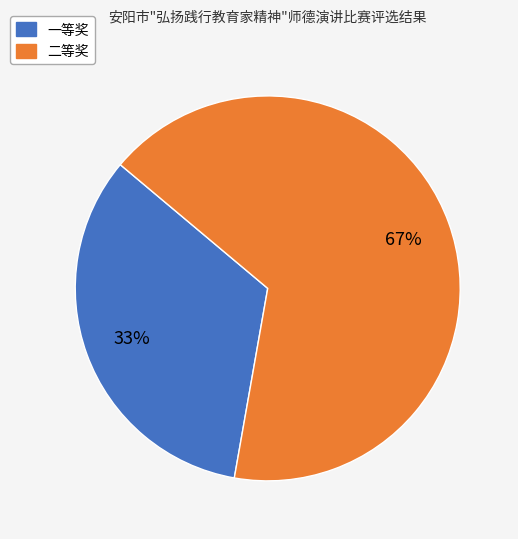

To the nearest percent, what percentage of the pie is 一等奖?

33%